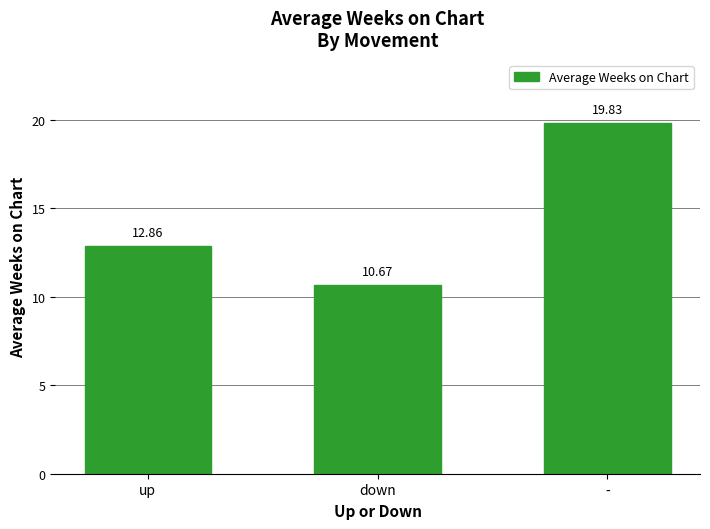

The chart shows a value of 32.9 at -. True or false?

False